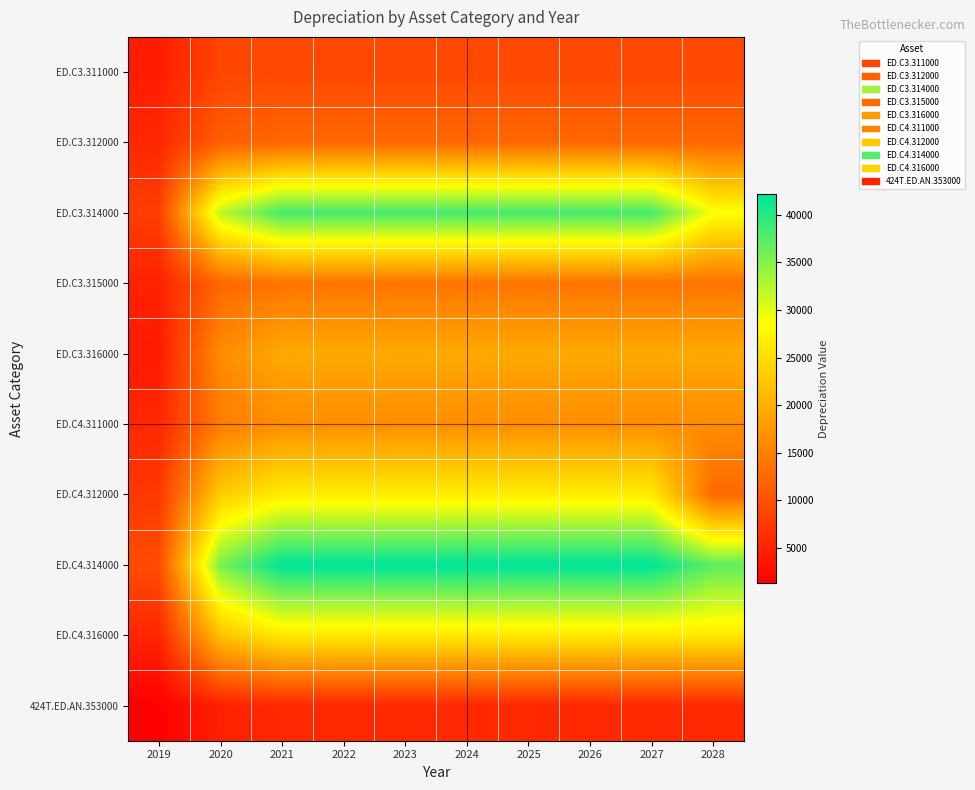

Between 2019 and 2022, which series saw the biggest shift?

ED.C4.314000